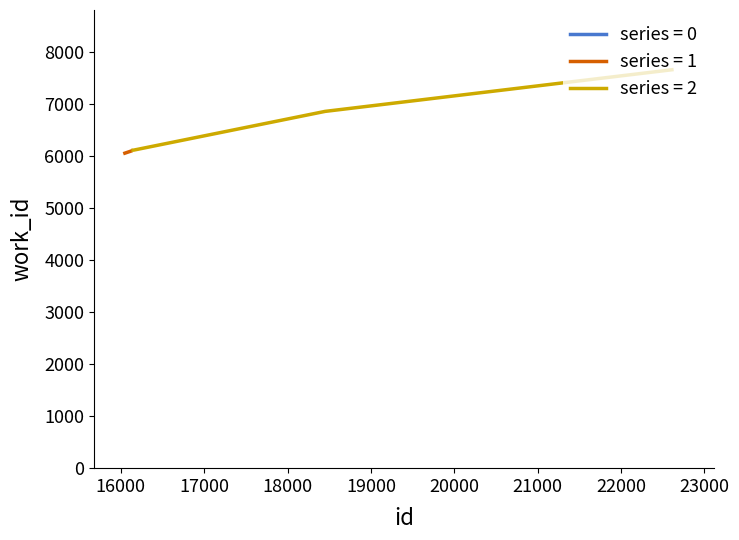

What is the highest value of the series = 2 series?

7658